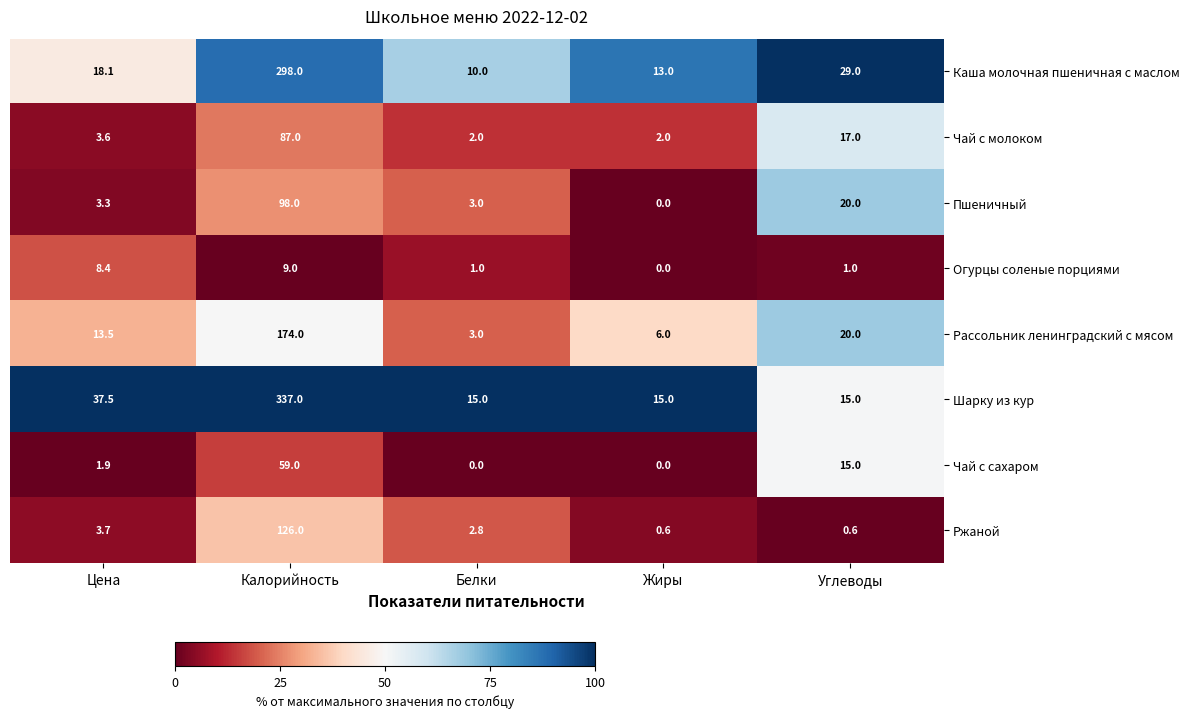

The Ржаной series shows 0.6 at Углеводы. True or false?

True